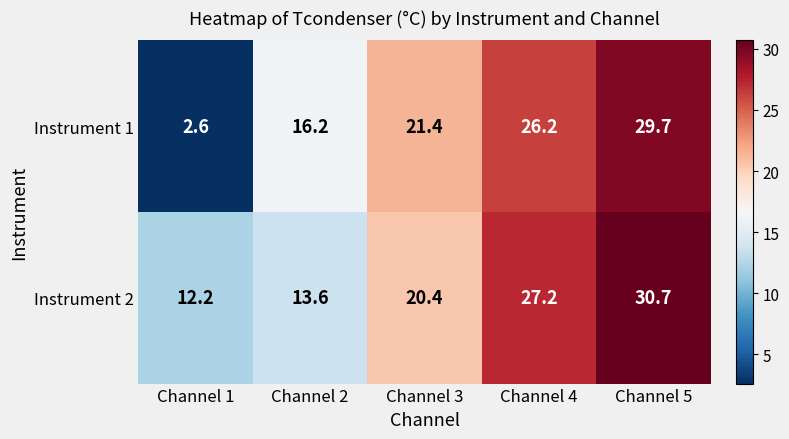

At how many categories does at least one series exceed 11?

5